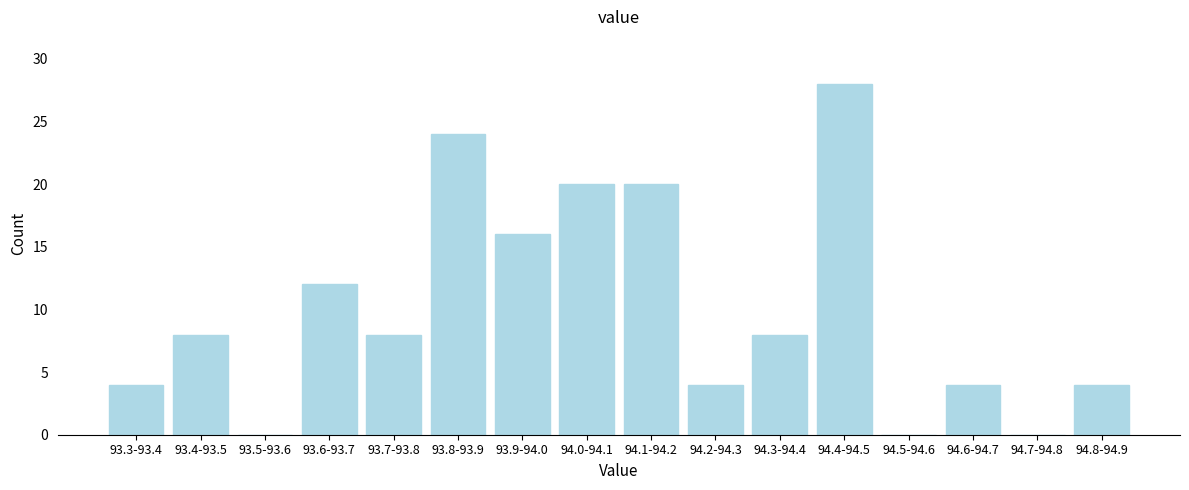

Reading right to left, what are all the values shown in this chart?

94.8-94.9=4	94.7-94.8=0	94.6-94.7=4	94.5-94.6=0	94.4-94.5=28	94.3-94.4=8	94.2-94.3=4	94.1-94.2=20	94.0-94.1=20	93.9-94.0=16	93.8-93.9=24	93.7-93.8=8	93.6-93.7=12	93.5-93.6=0	93.4-93.5=8	93.3-93.4=4